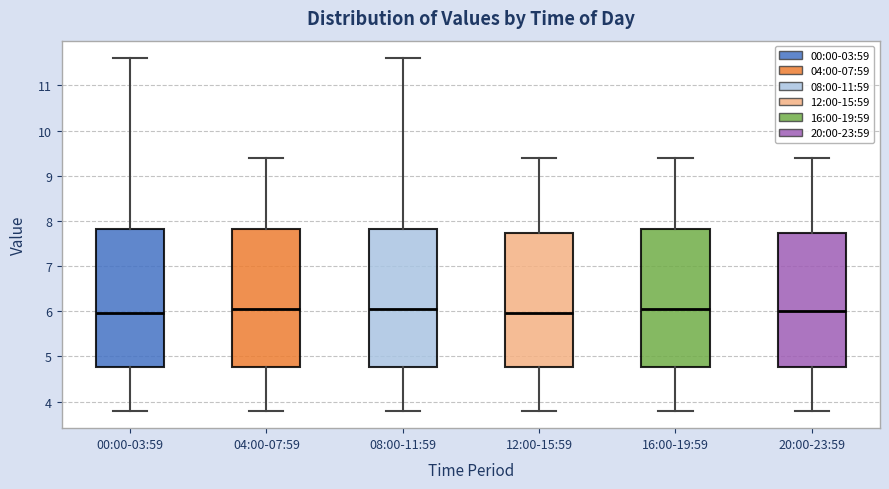

Where is the lower edge of the box for 16:00-19:59 on the y-axis? The values are not printed on the chart, so give them approximately, as read against the axis.

4.8